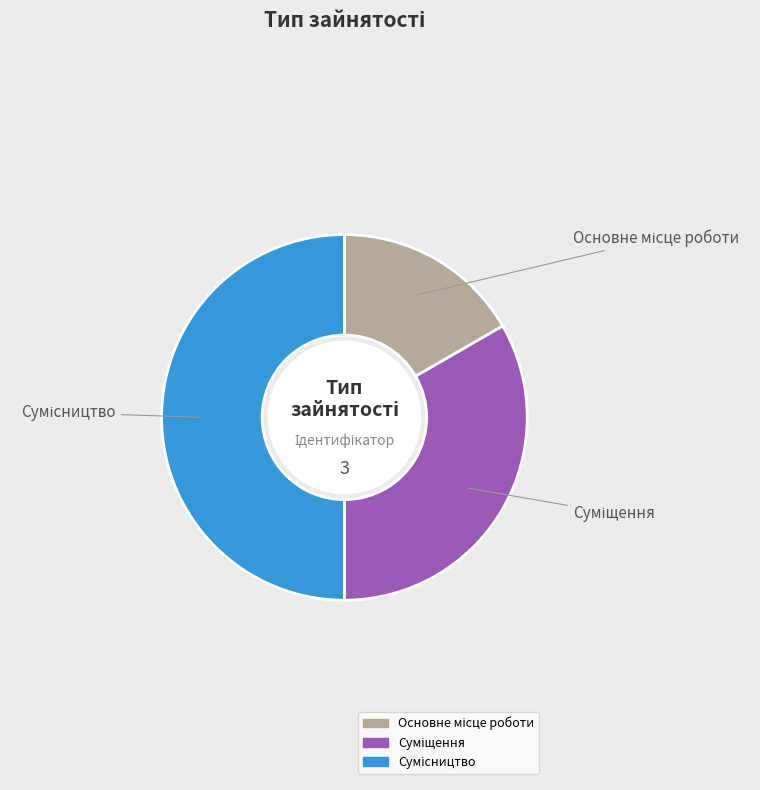

Count the number of slices in the pie.

3